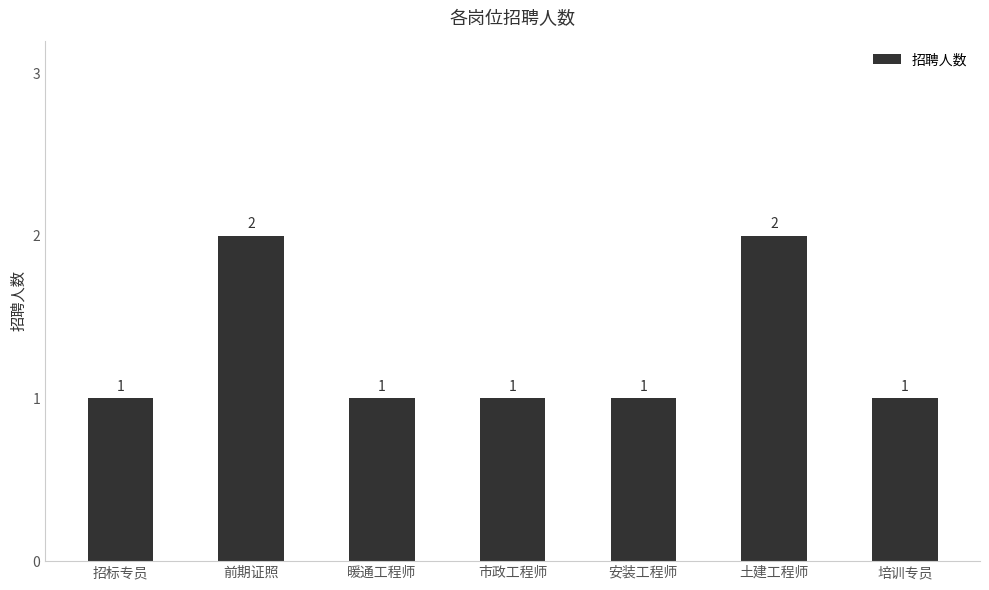

How many values are between 1 and 2?

7